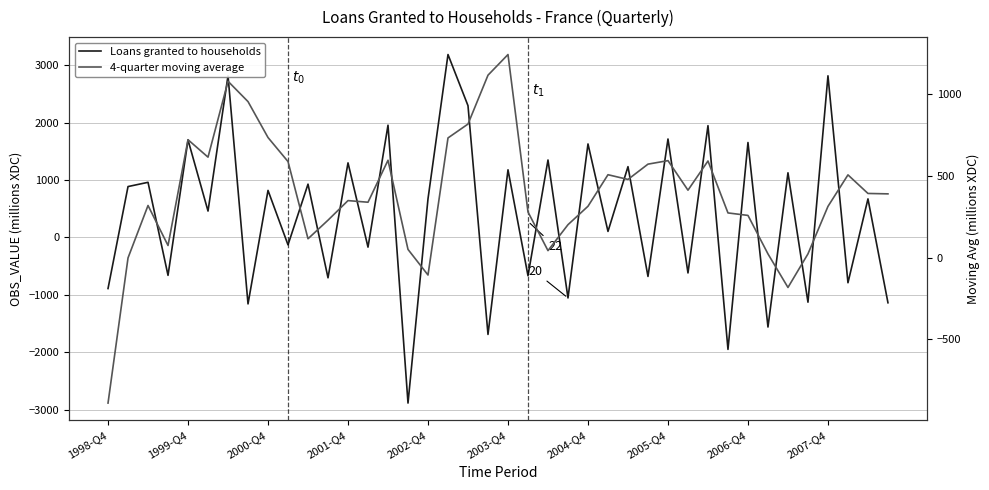

What is the minimum value shown in the chart?

-2887.0